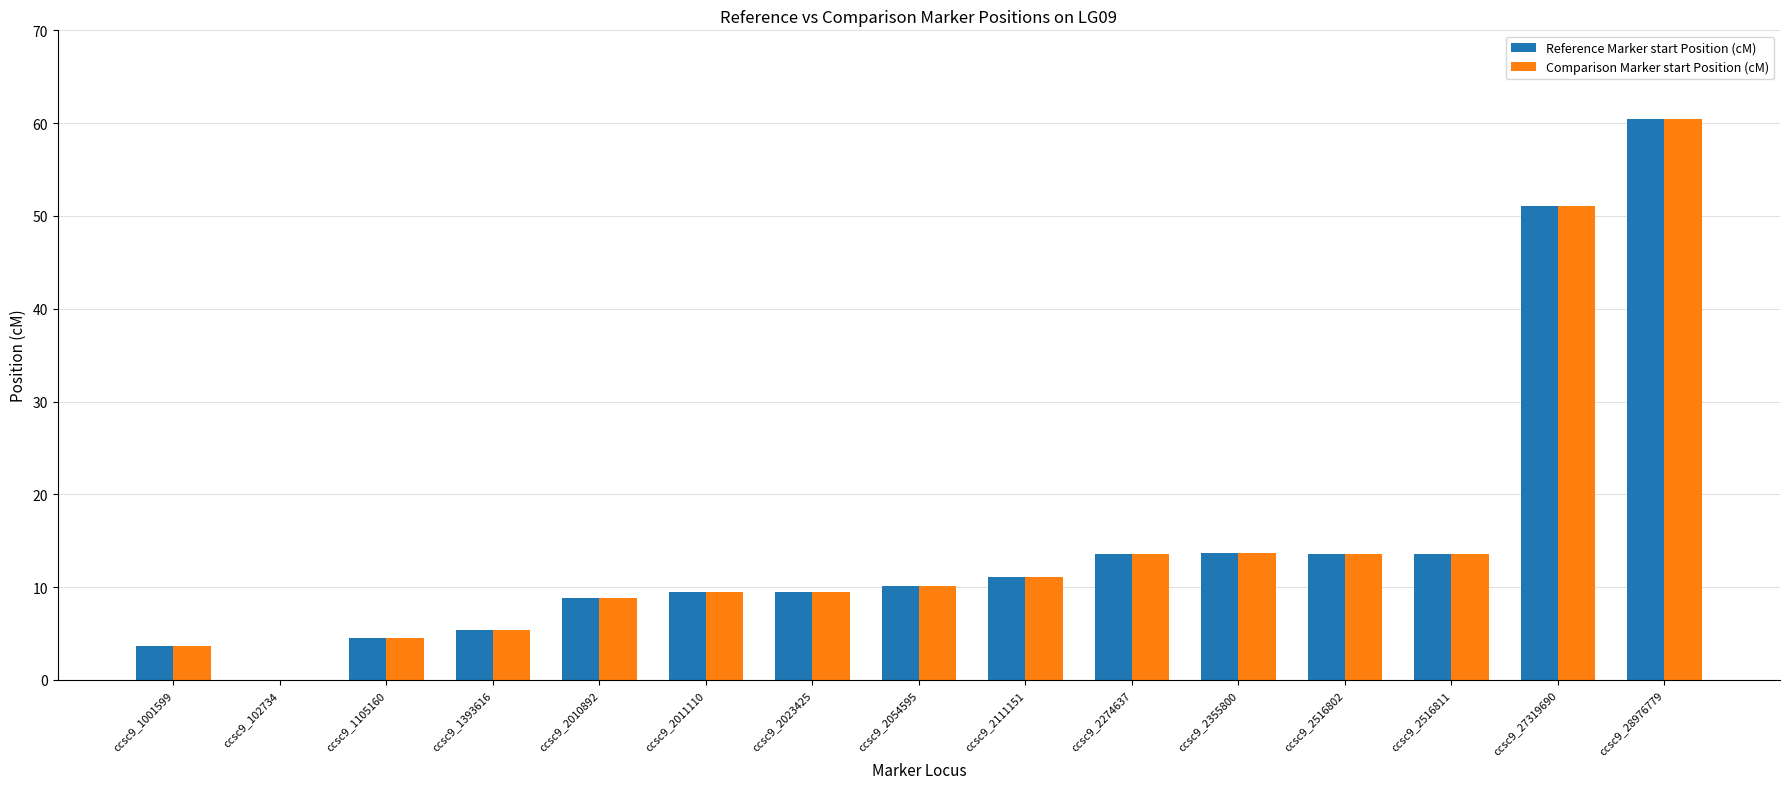

At which category is the sum across all series the highest?

ccsc9_28976779